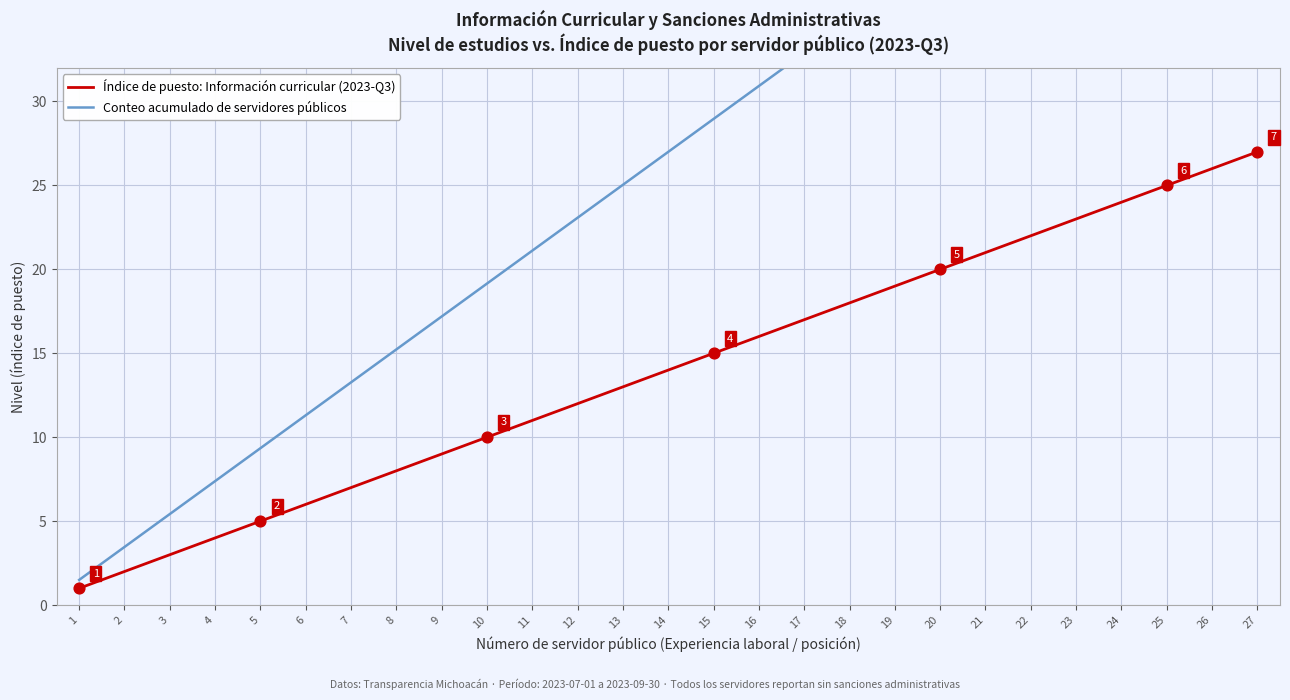

At which category is the sum across all series the highest?

27